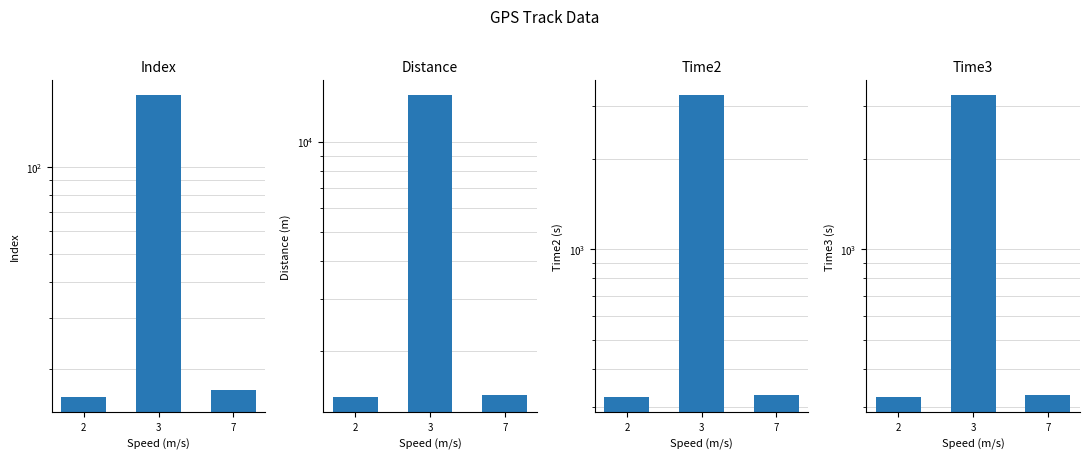

Does the chart contain stacked bars?

No